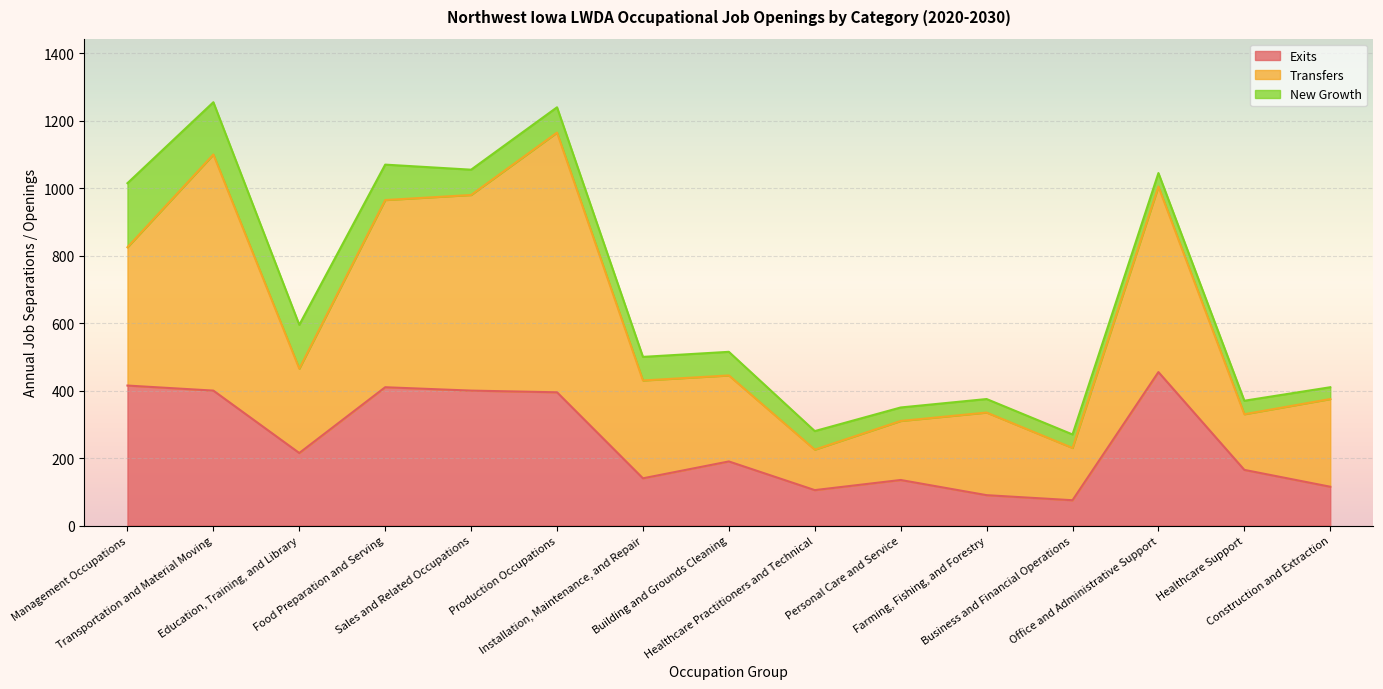

The Transfers series shows 81 at Personal Care and Service. True or false?

False